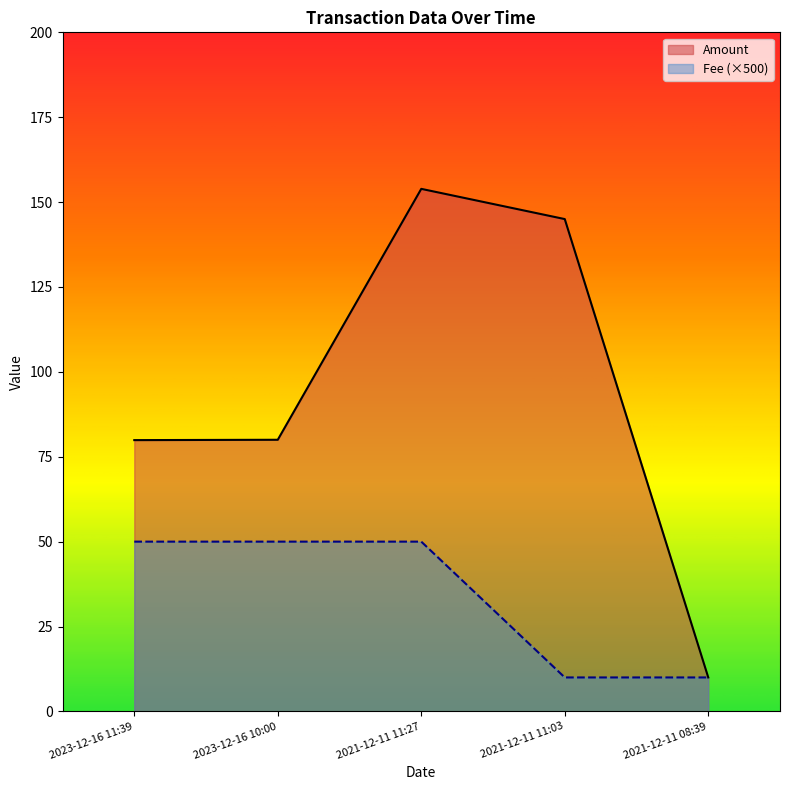

True or false: Amount has a value of 225.1 at 2021-12-11 11:03.

False